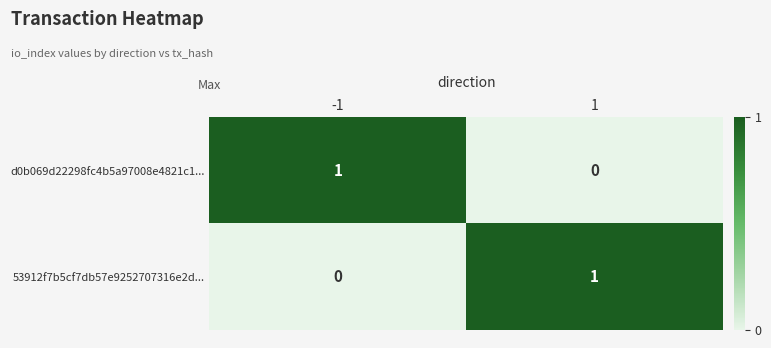

At 1, list the series in order from smallest to largest.

d0b069d22298fc4b5a97008e4821c1..., 53912f7b5cf7db57e9252707316e2d...